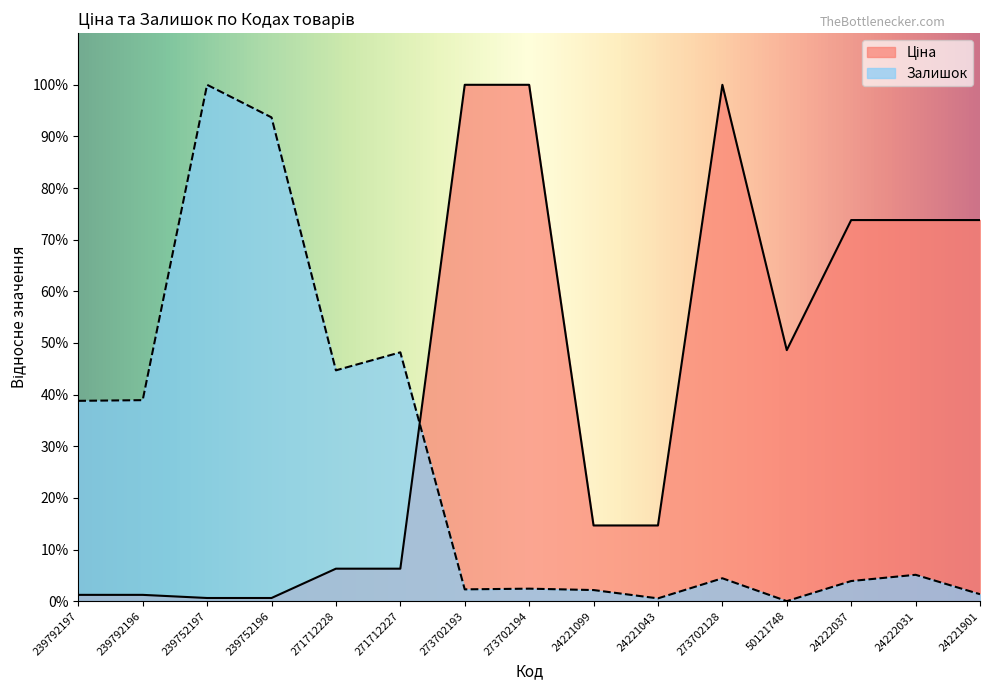

List the series in order of their peak value, lowest first.

Ціна, Залишок